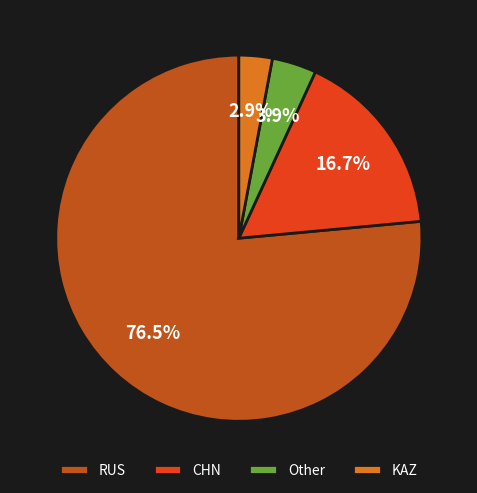

What percentage is the Other slice, to the nearest percent?

4%